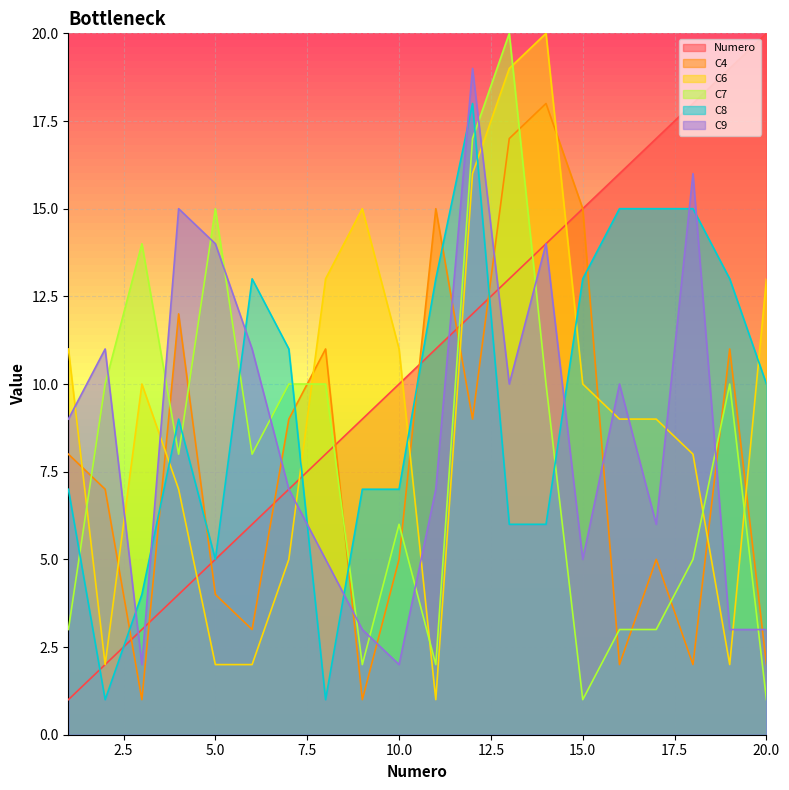

True or false: C8 has a value of 5 at 5.0.

True